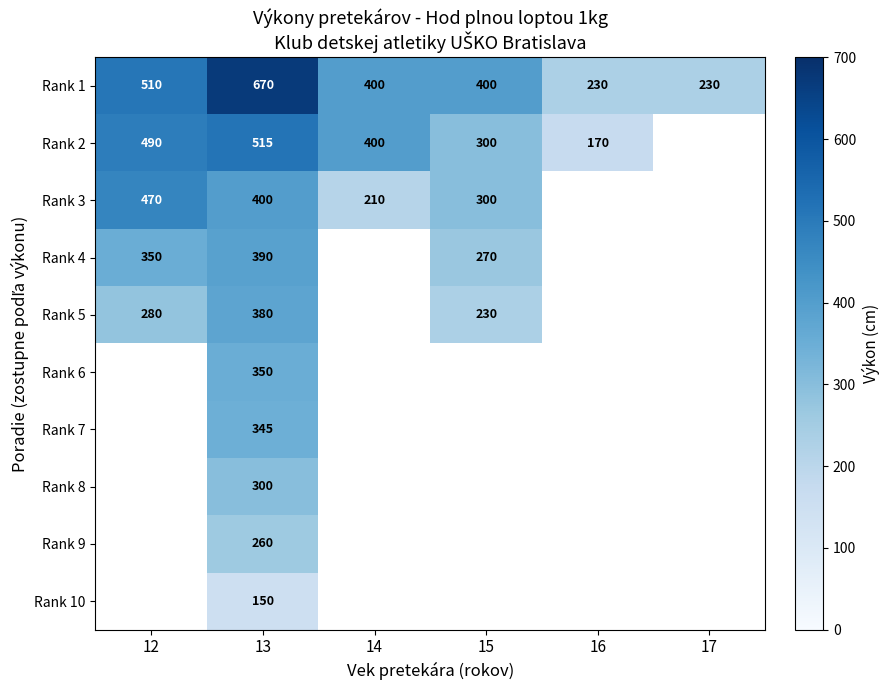

True or false: Rank 4 has a value of 87 at 13.

False